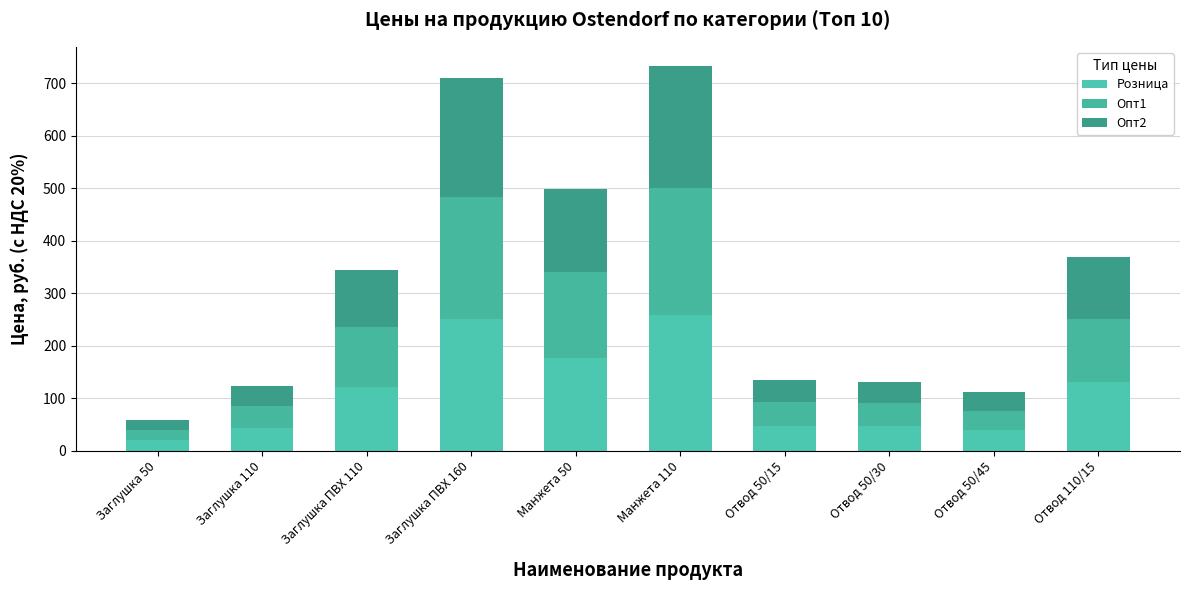

List the series in order of their overall mean, highest first.

Розница, Опт1, Опт2